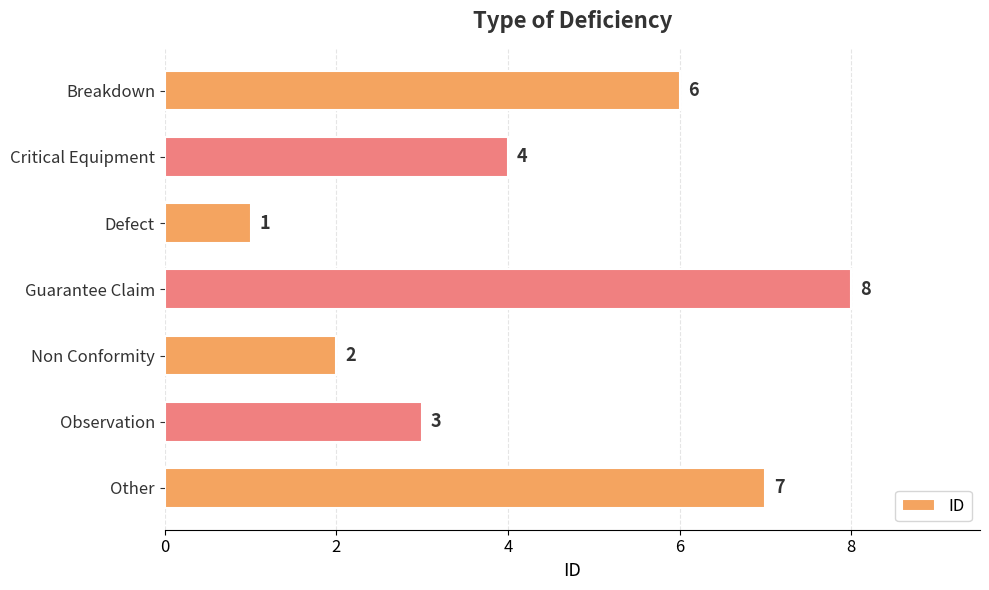

How many categories are shown in the chart?

7